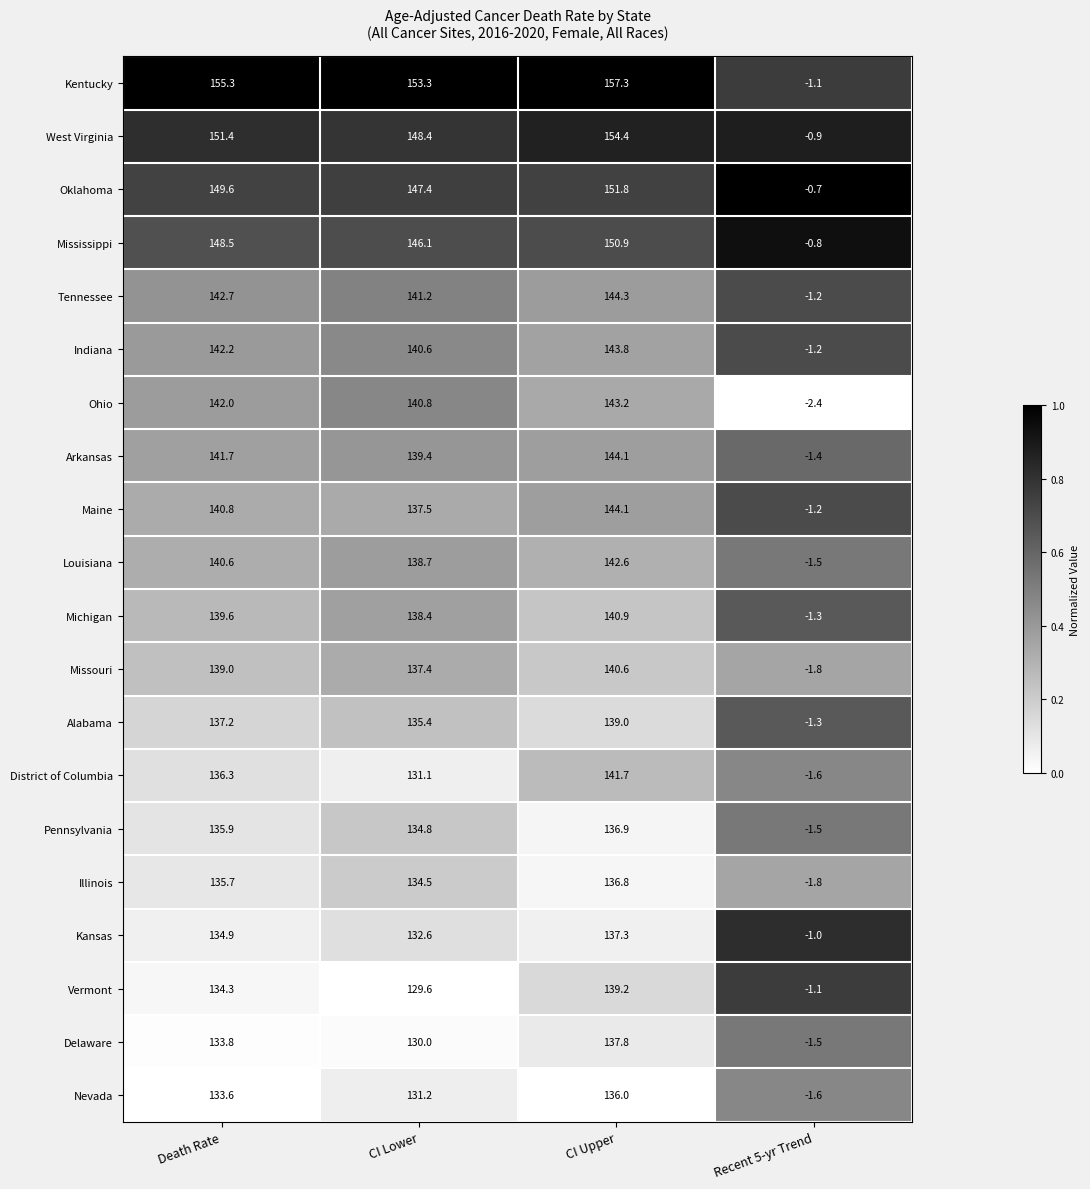

At which category does the chart reach its minimum across all series?

Recent 5-yr Trend